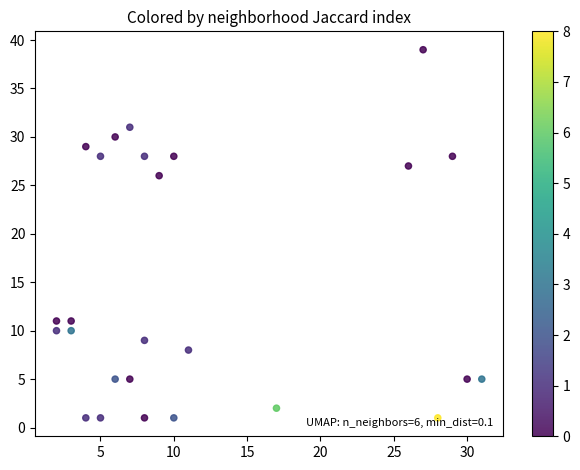

What is the range of X values (max minus min)?

29